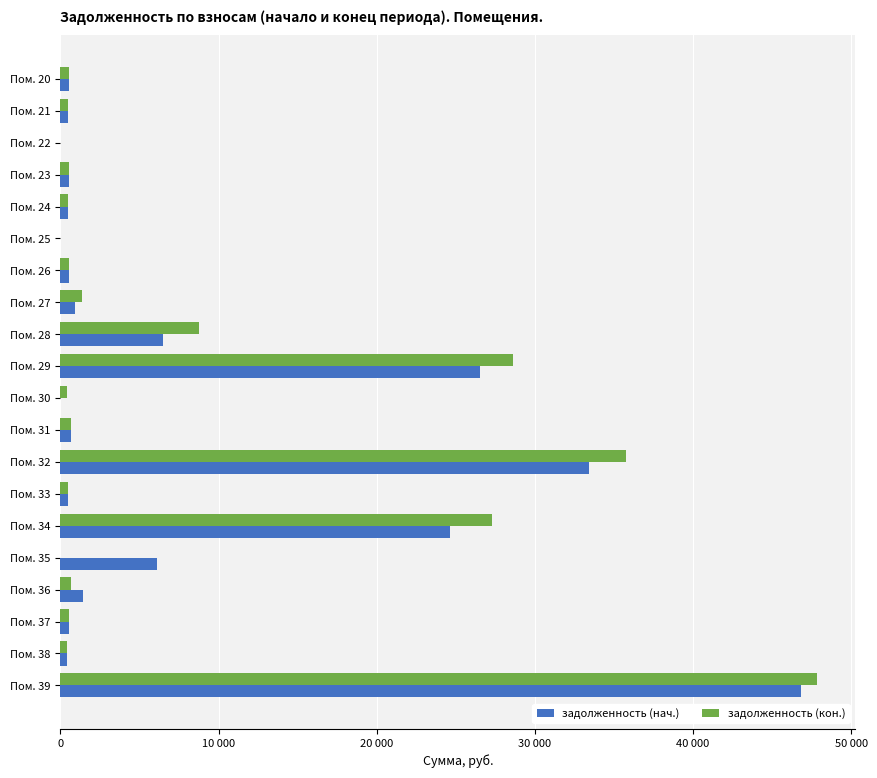

What are all the series names shown in the legend?

задолженность (нач.), задолженность (кон.)